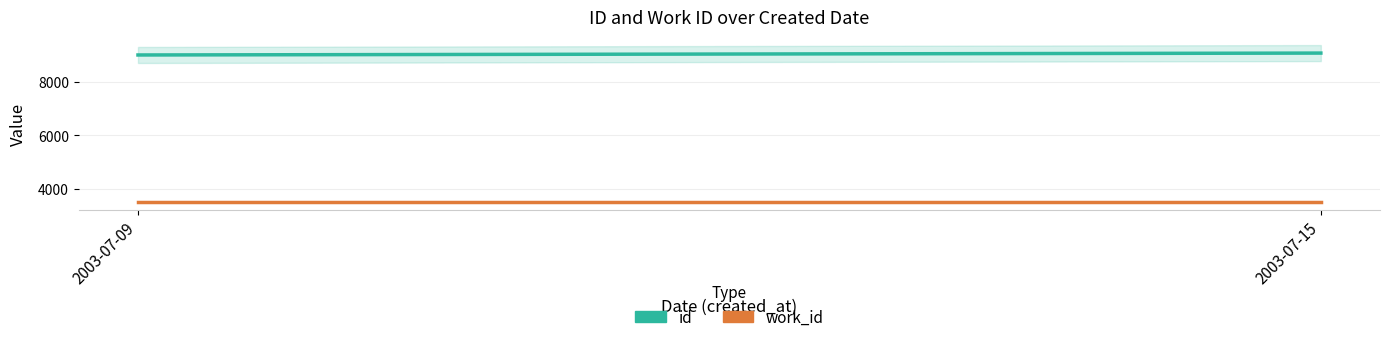

True or false: work_id and id intersect in this chart.

False